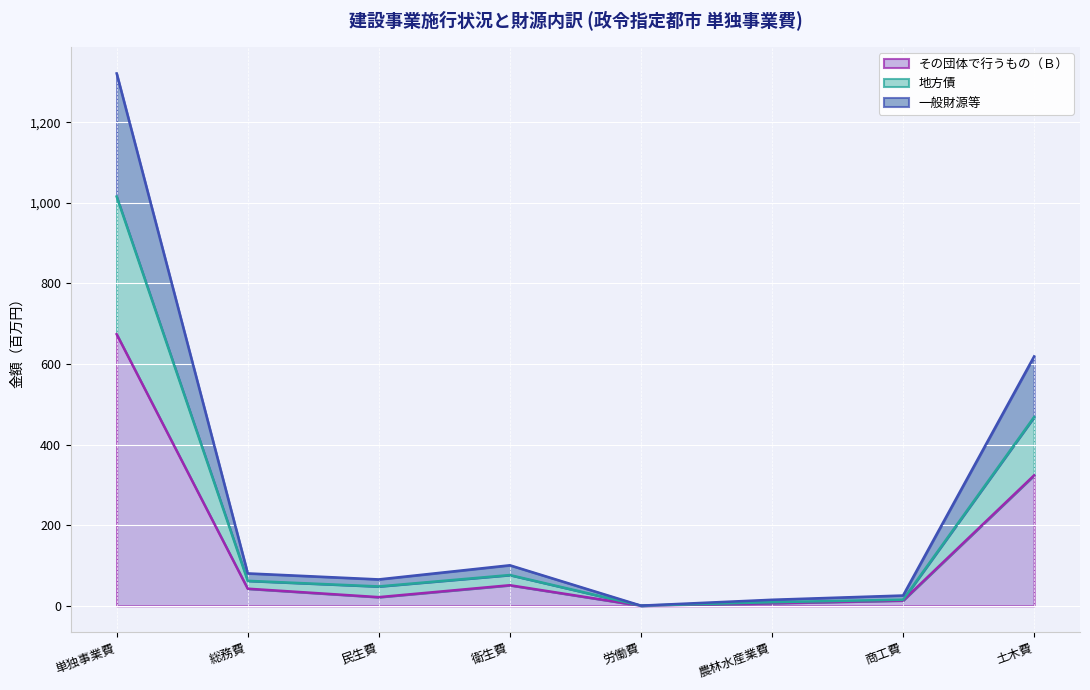

Which label corresponds to the smallest value in the chart?

労働費